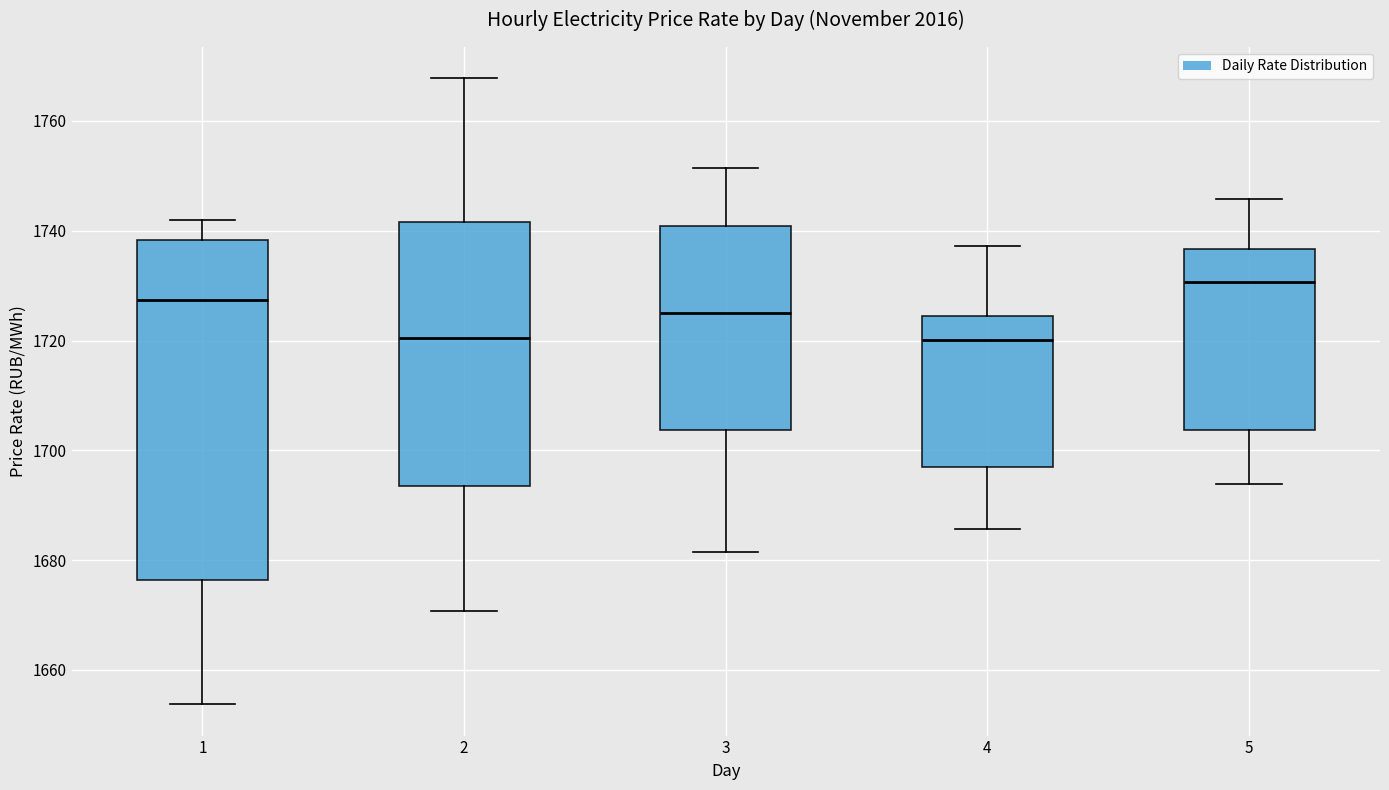

Reading left to right, read every box against the y-axis: the position of its median line, the range the box covers, and the ends of its whiskers. The values are not printed on the chart, so give them approximately, as read against the axis.

1: median 1728, box 1676 to 1738, whiskers 1654 to 1742
2: median 1720, box 1694 to 1742, whiskers 1670 to 1768
3: median 1726, box 1704 to 1740, whiskers 1682 to 1752
4: median 1720, box 1696 to 1724, whiskers 1686 to 1738
5: median 1730, box 1704 to 1736, whiskers 1694 to 1746